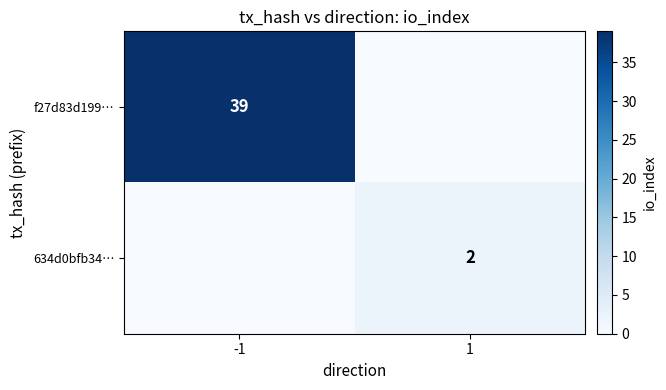

The f27d83d199… series shows 39 at -1. True or false?

True